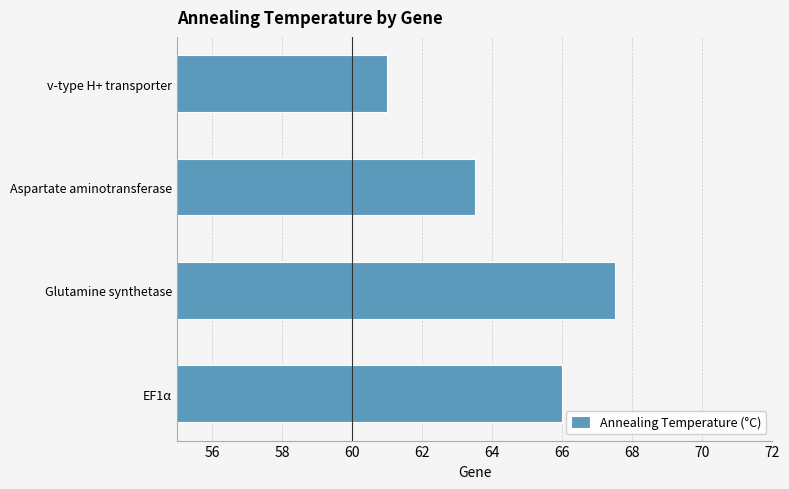

What value does the data have at EF1α?

66.0